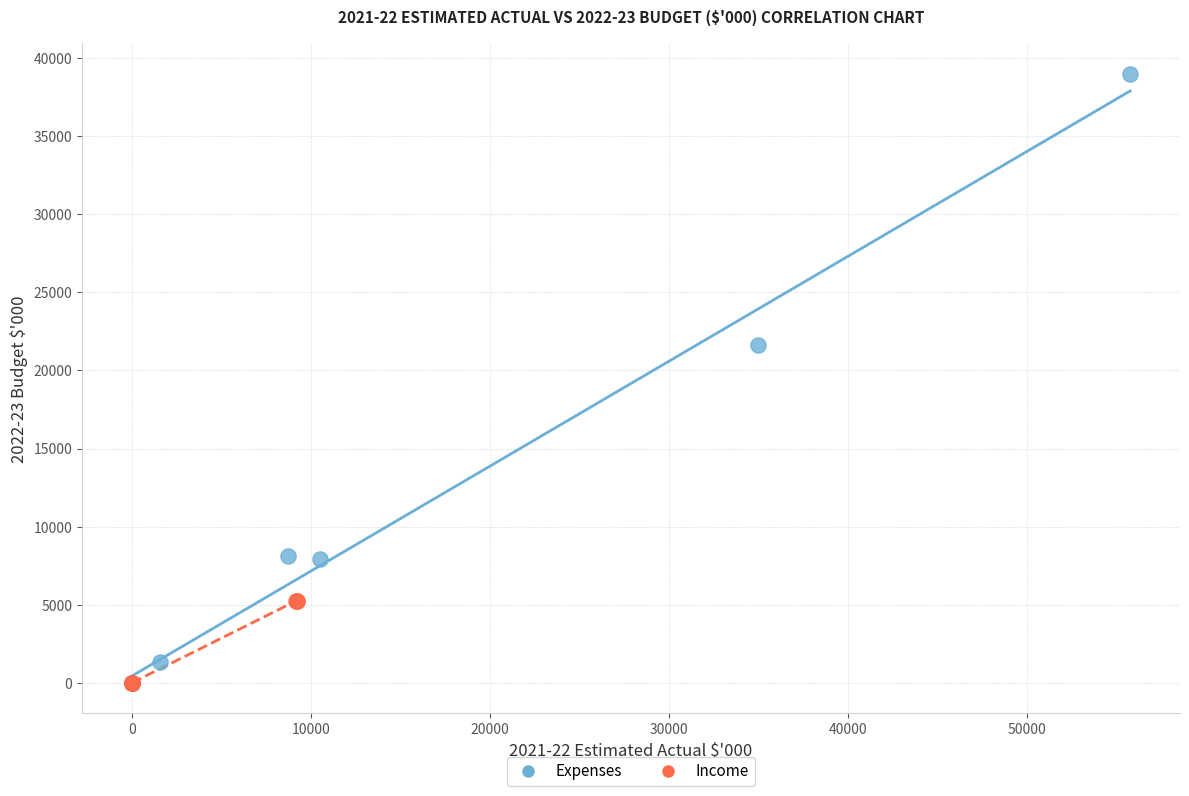

What are all the series names shown in the legend?

Expenses, Income